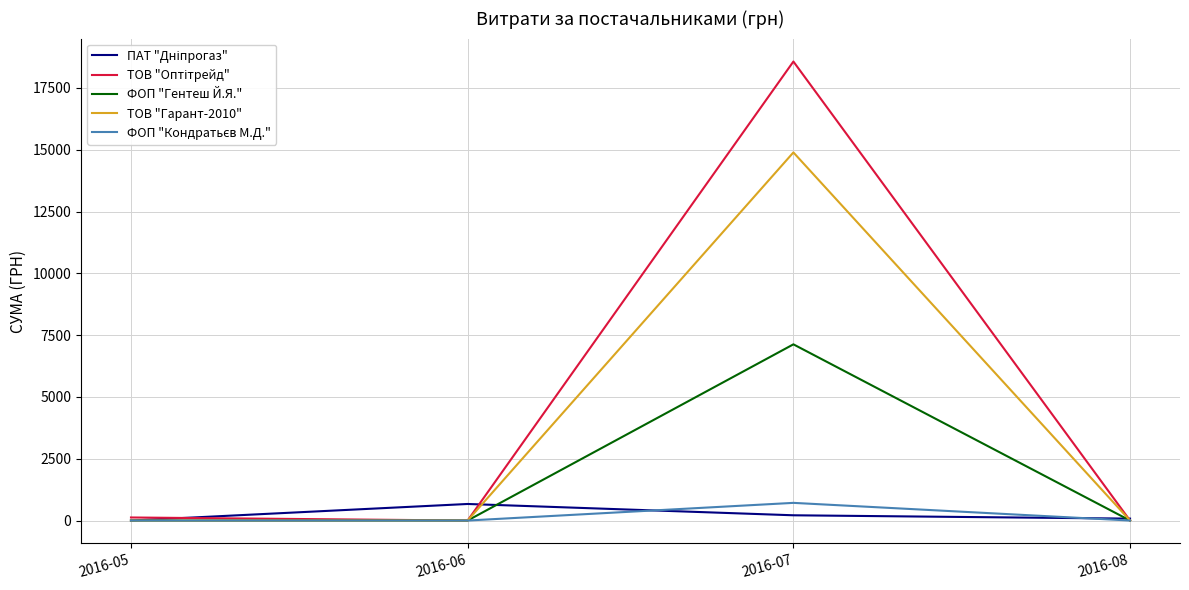

At which category is the sum across all series the highest?

2016-07